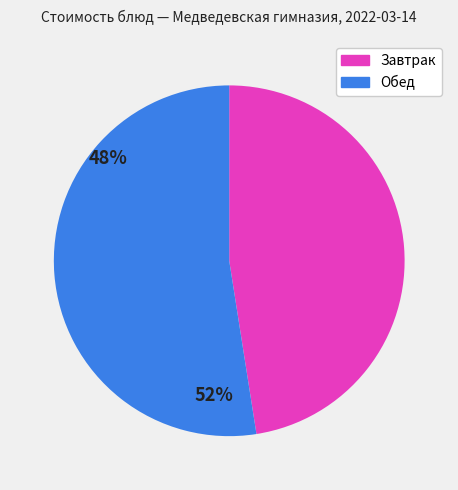

Is it true that Обед is 52% of the pie?

True